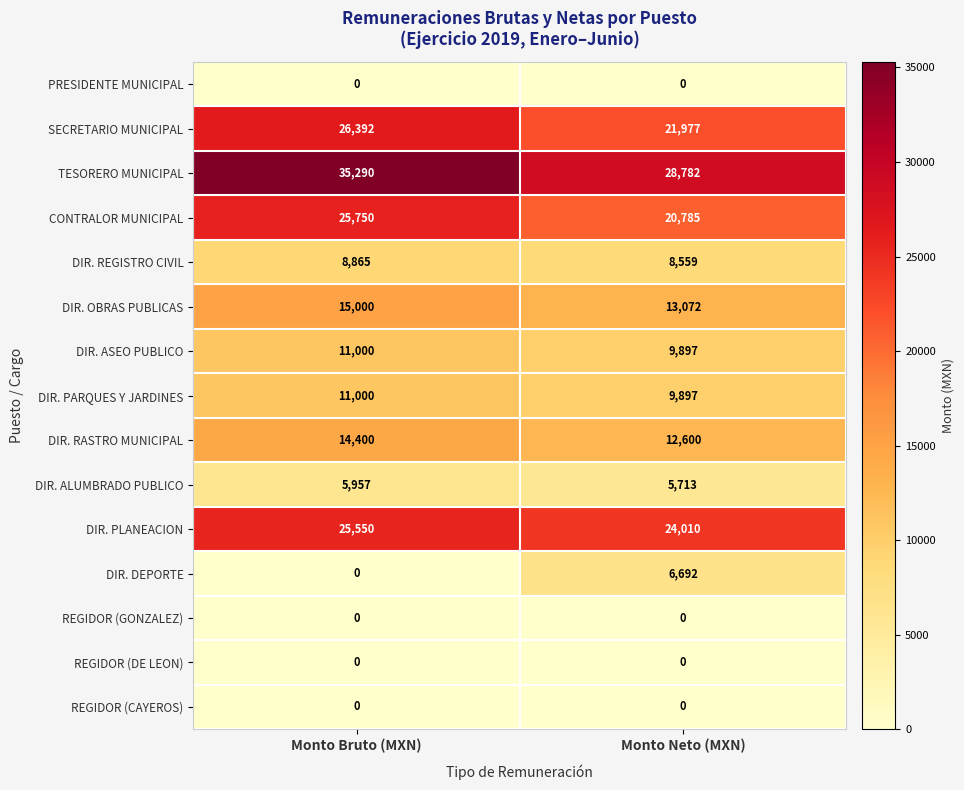

True or false: DIR. ALUMBRADO PUBLICO has a value of 1193 at Monto Neto (MXN).

False